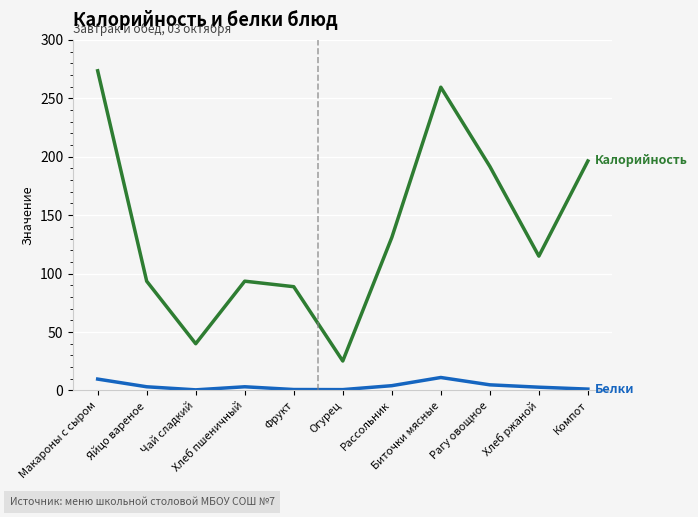

What is the greatest value displayed?

273.6